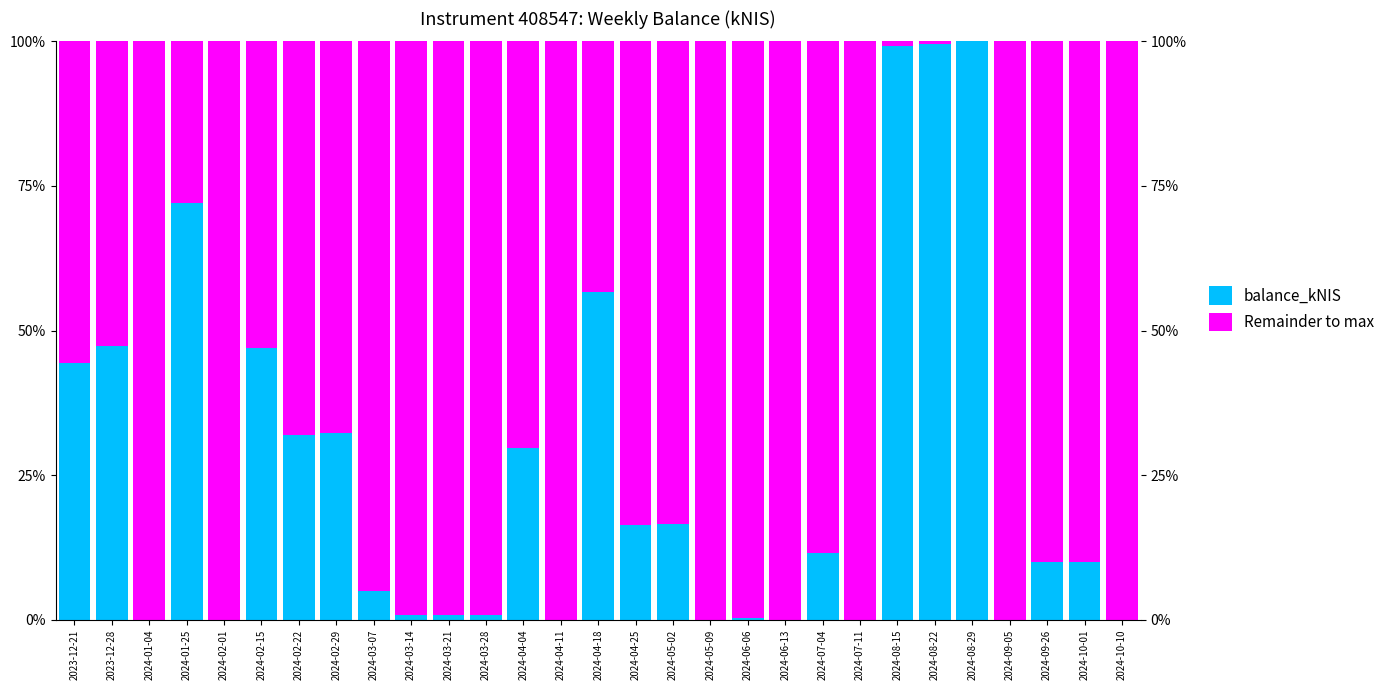

What is the maximum value for balance_kNIS?

100.0